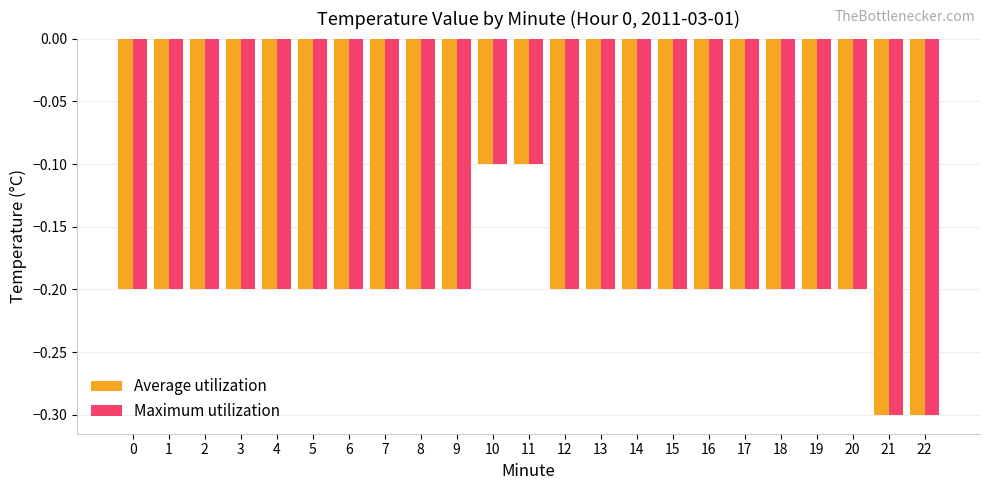

What is the sum of the Average utilization values at 0 and 3?

-0.4